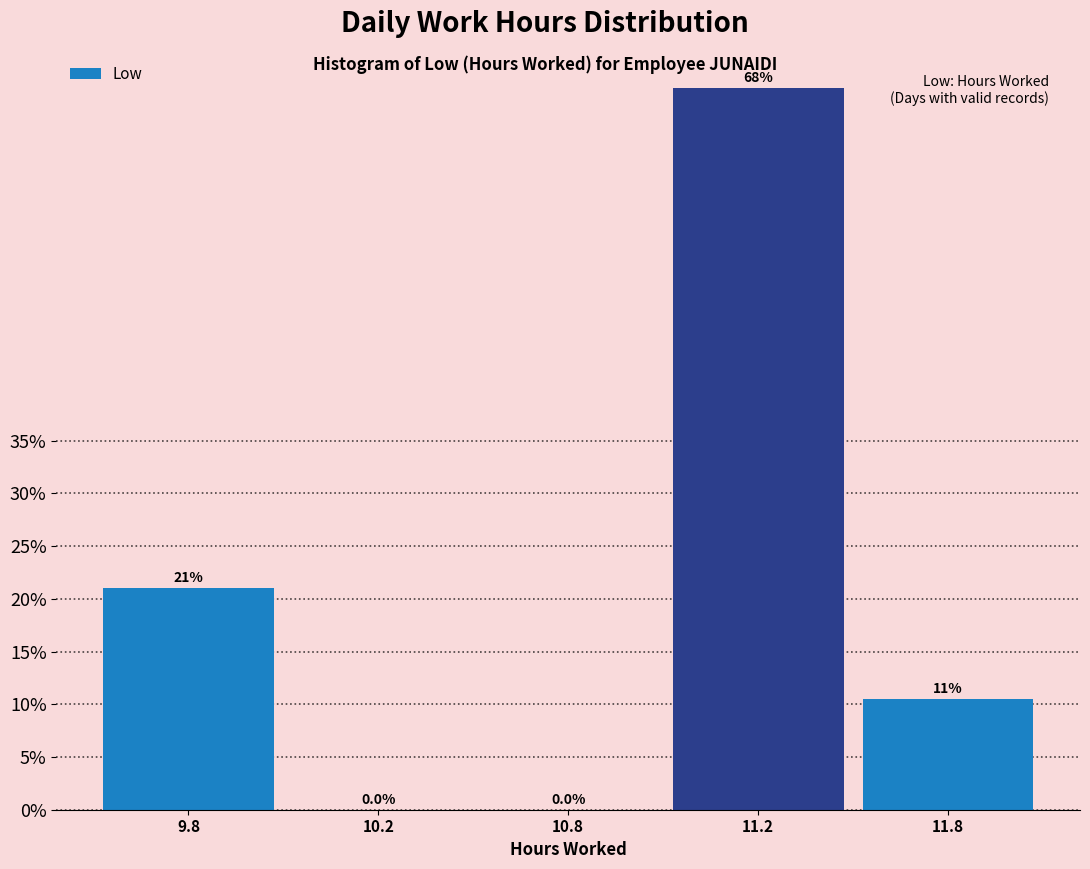

Reading left to right, what are all the values shown in this chart?

9.8=21.1	10.2=0.0	10.8=0.0	11.2=68.4	11.8=10.5